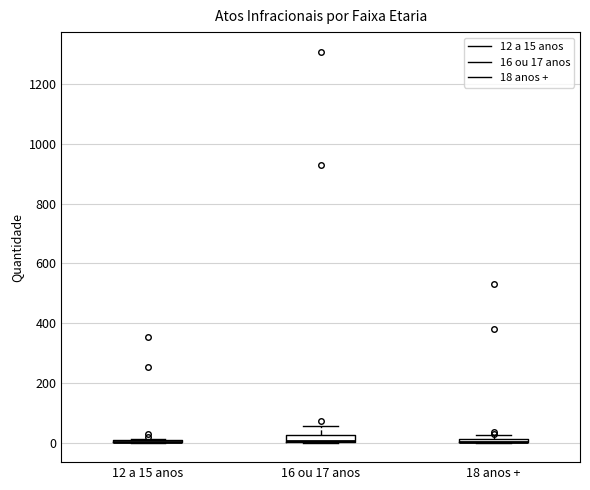

Where does the upper whisker of the box for 16 ou 17 anos end on the y-axis? The values are not printed on the chart, so give them approximately, as read against the axis.

60